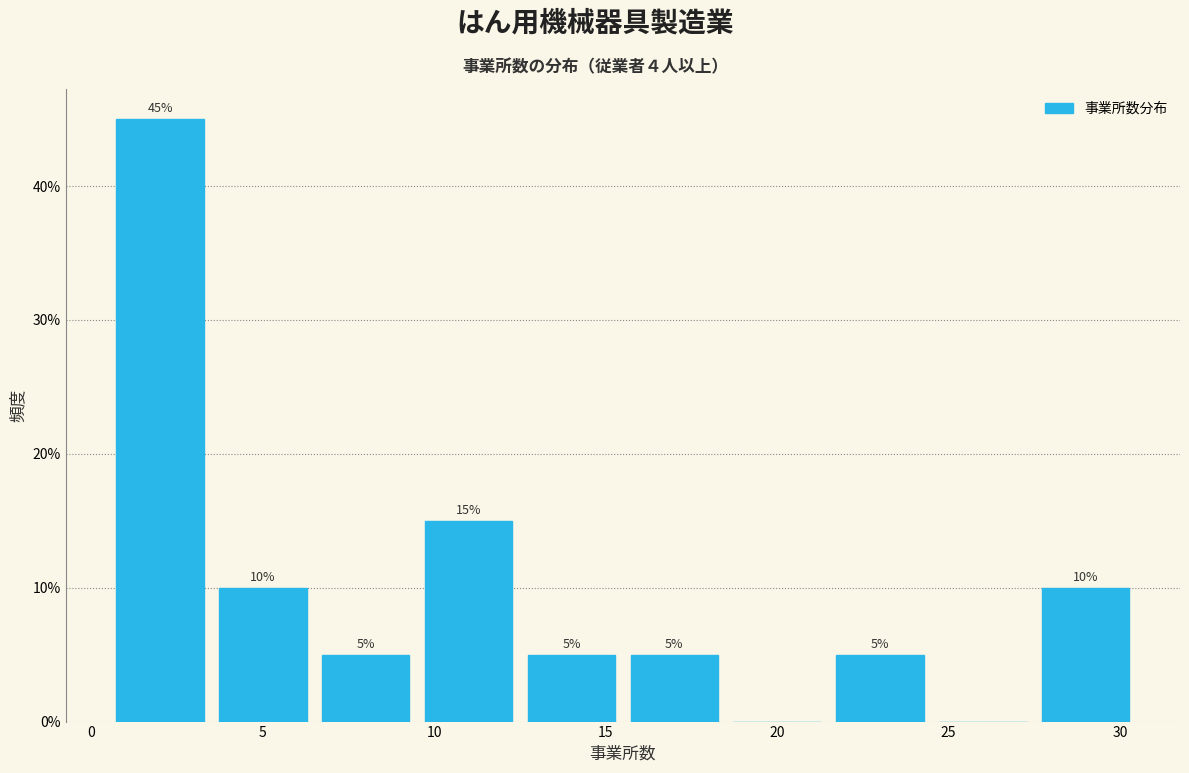

Which range on the x-axis has the tallest bar?

0.5 to 3.5